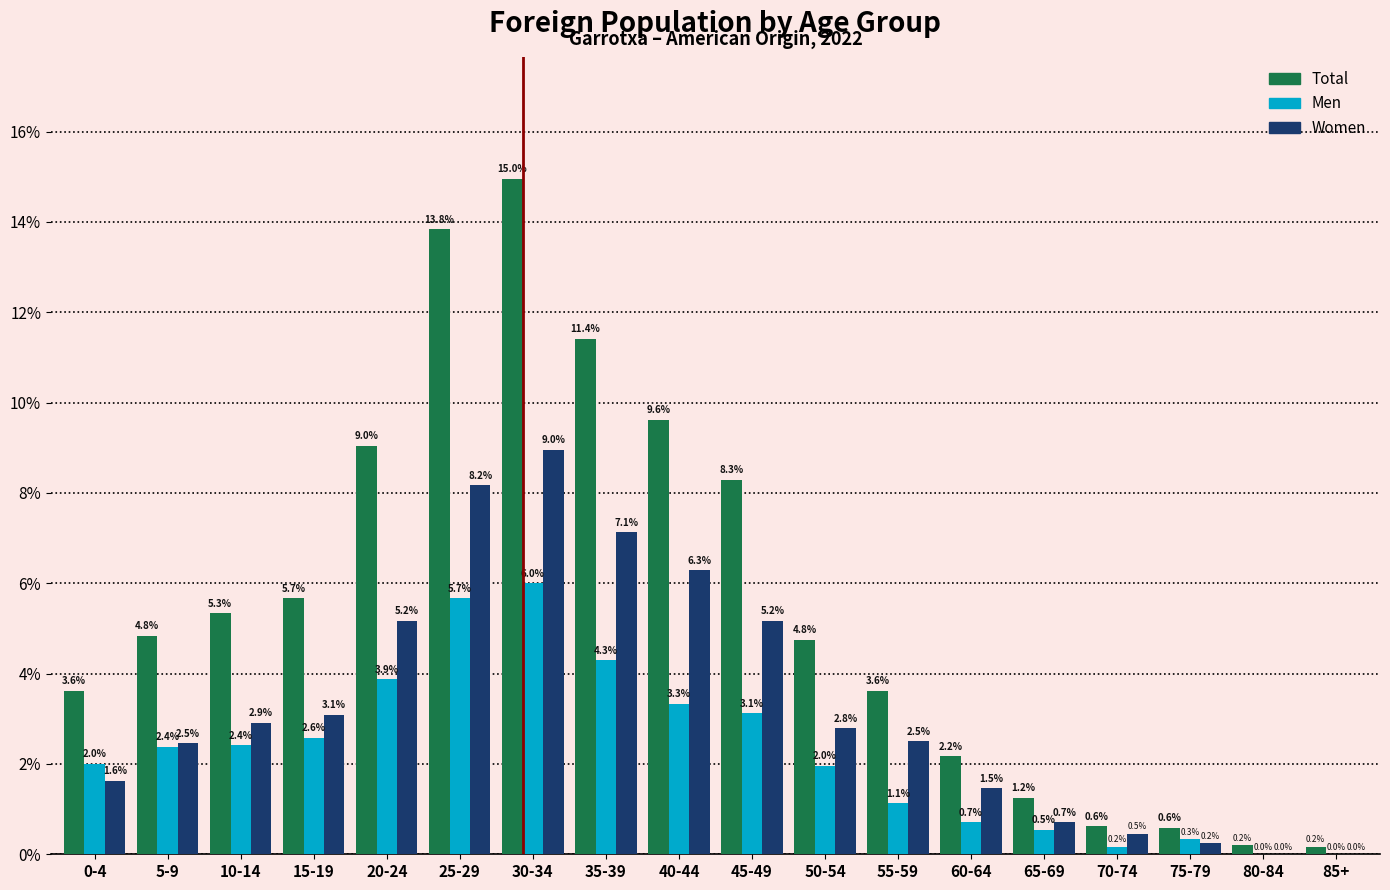

What is the sum of the Women values at 10-14 and 80-84?

2.9